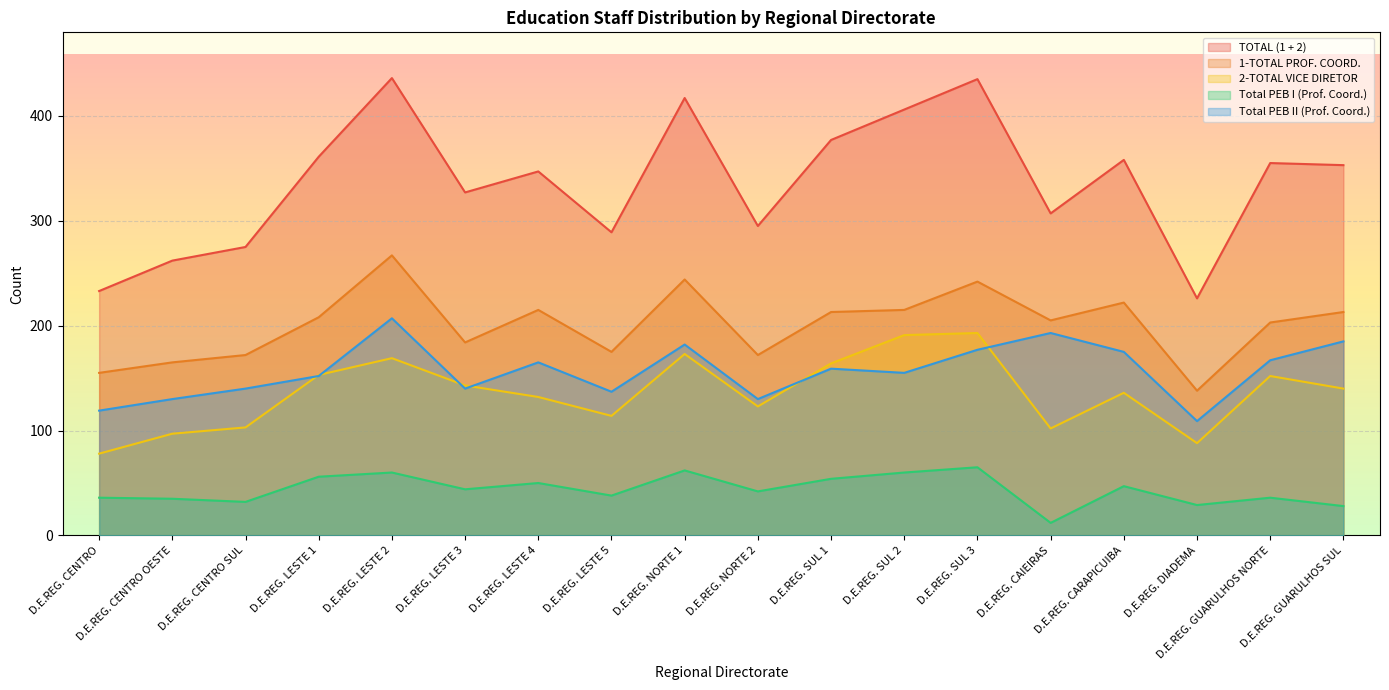

The Total PEB II (Prof. Coord.) series shows 167 at D.E.REG. GUARULHOS NORTE. True or false?

True